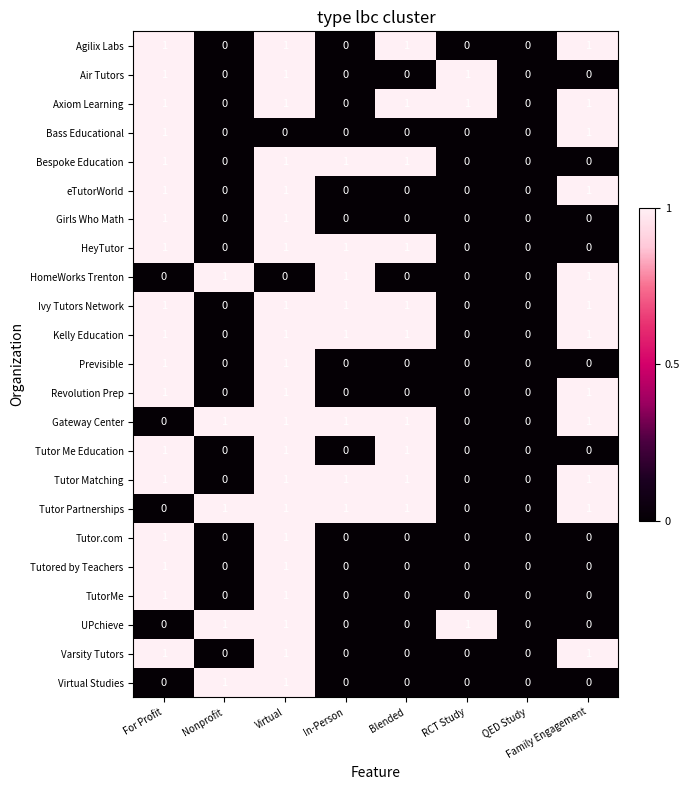

Count the HeyTutor values in the range 0 to 1.

8